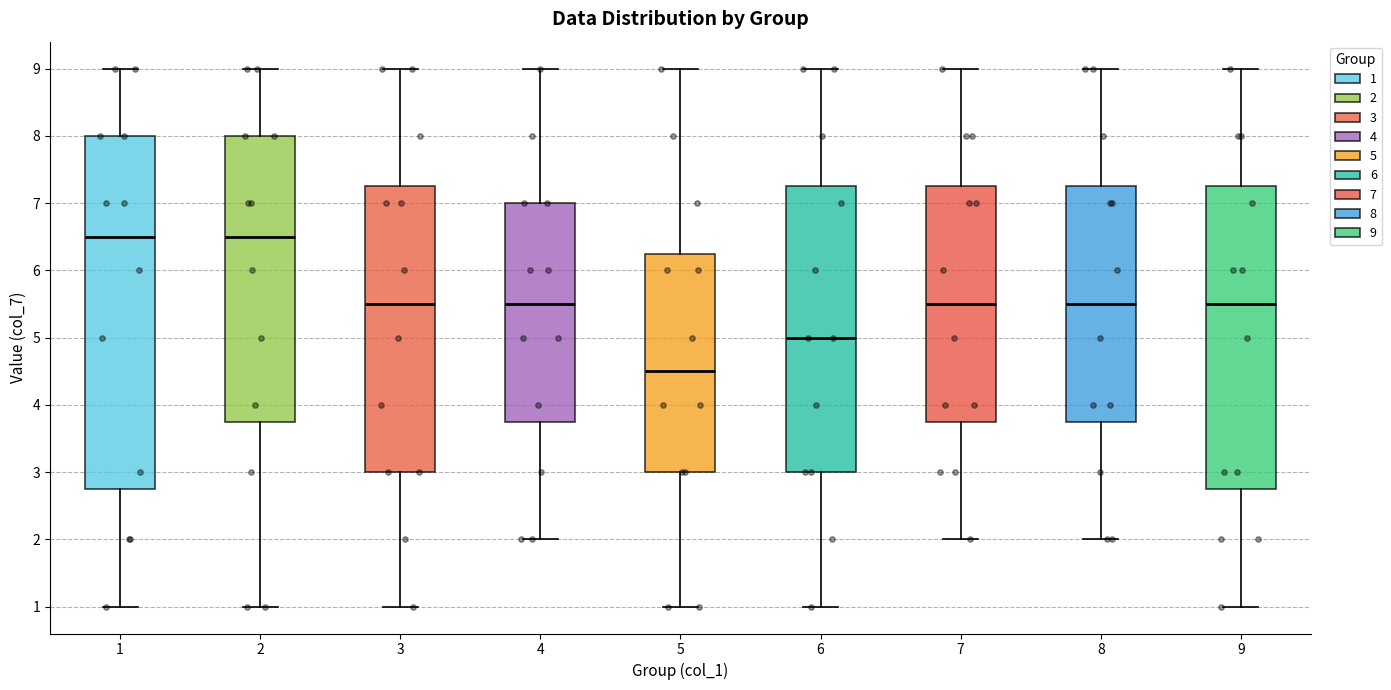

Which box's median line is the lowest?

5